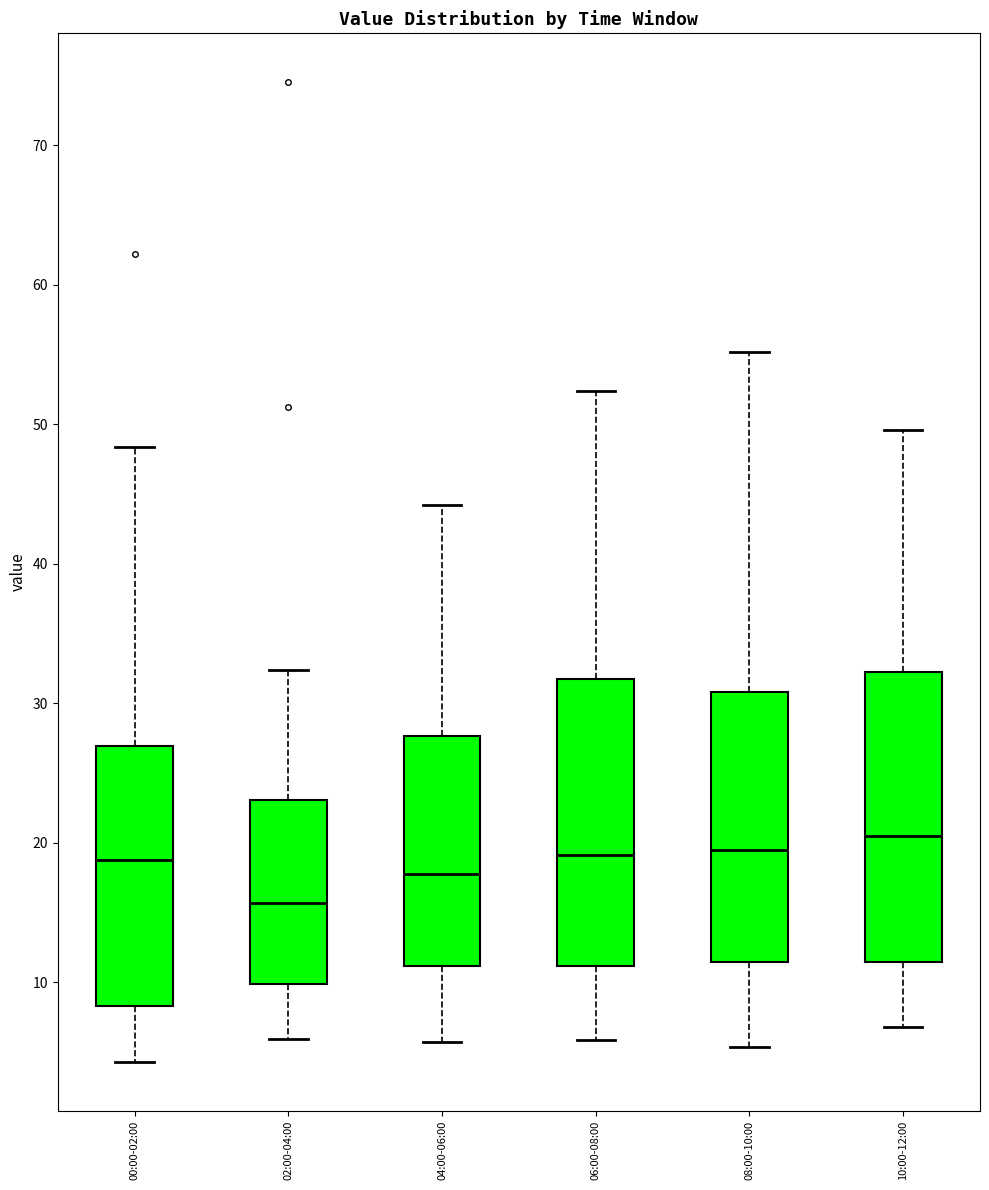

Reading left to right, read every box against the y-axis: the position of its median line, the range the box covers, and the ends of its whiskers. The values are not printed on the chart, so give them approximately, as read against the axis.

00:00-02:00: median 19, box 8 to 27, whiskers 4 to 48
02:00-04:00: median 16, box 10 to 23, whiskers 6 to 32
04:00-06:00: median 18, box 11 to 28, whiskers 6 to 44
06:00-08:00: median 19, box 11 to 32, whiskers 6 to 52
08:00-10:00: median 20, box 11 to 31, whiskers 5 to 55
10:00-12:00: median 21, box 11 to 32, whiskers 7 to 50